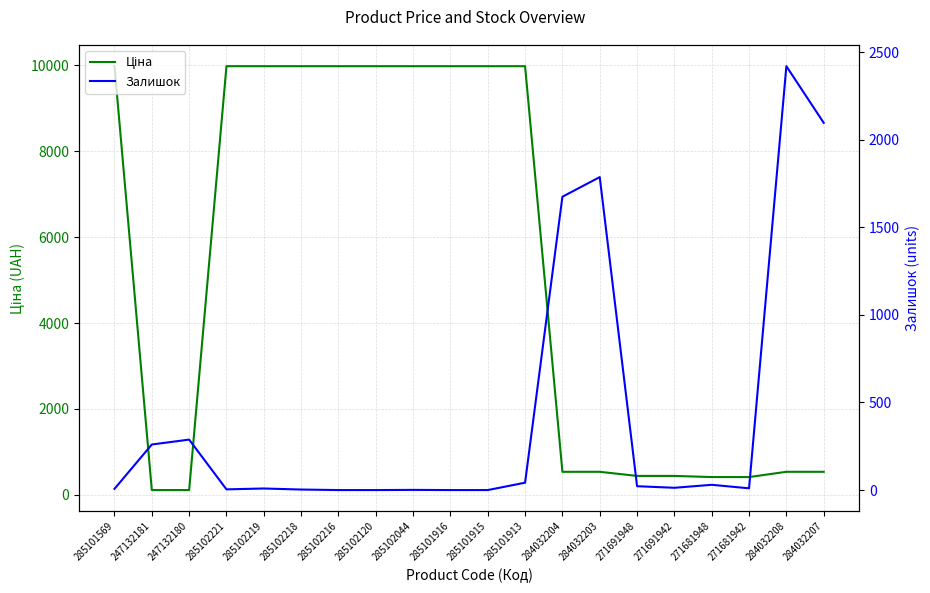

What are all the series names shown in the legend?

Ціна, Залишок